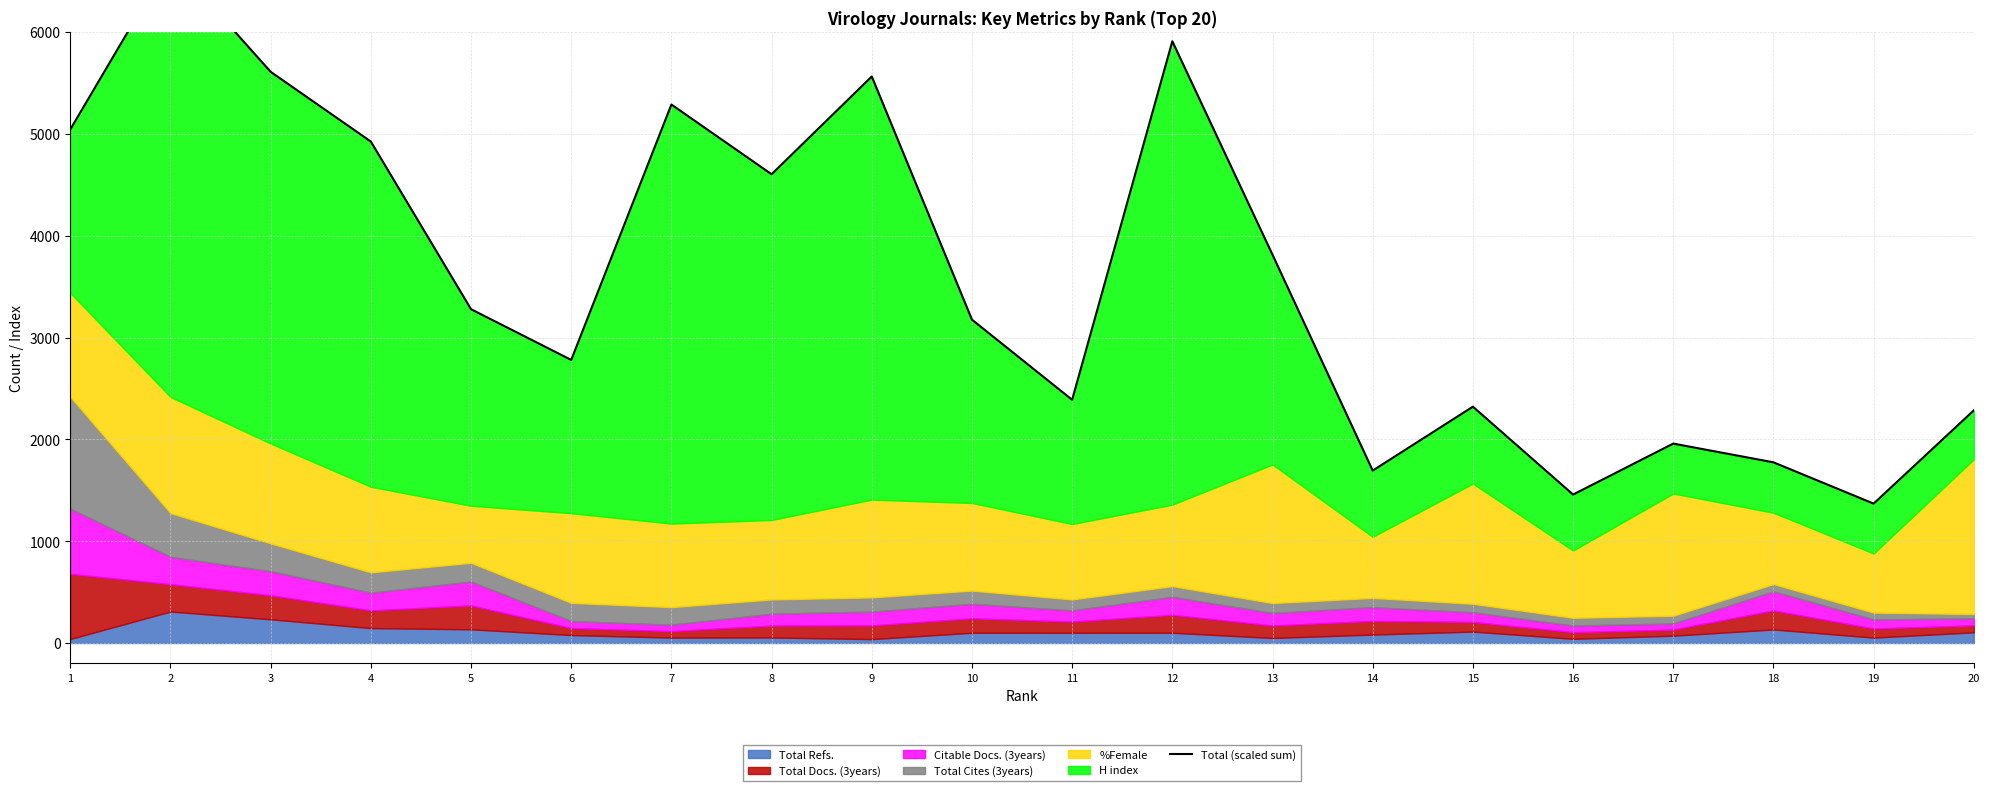

At which category does the data reach its first local peak?

2